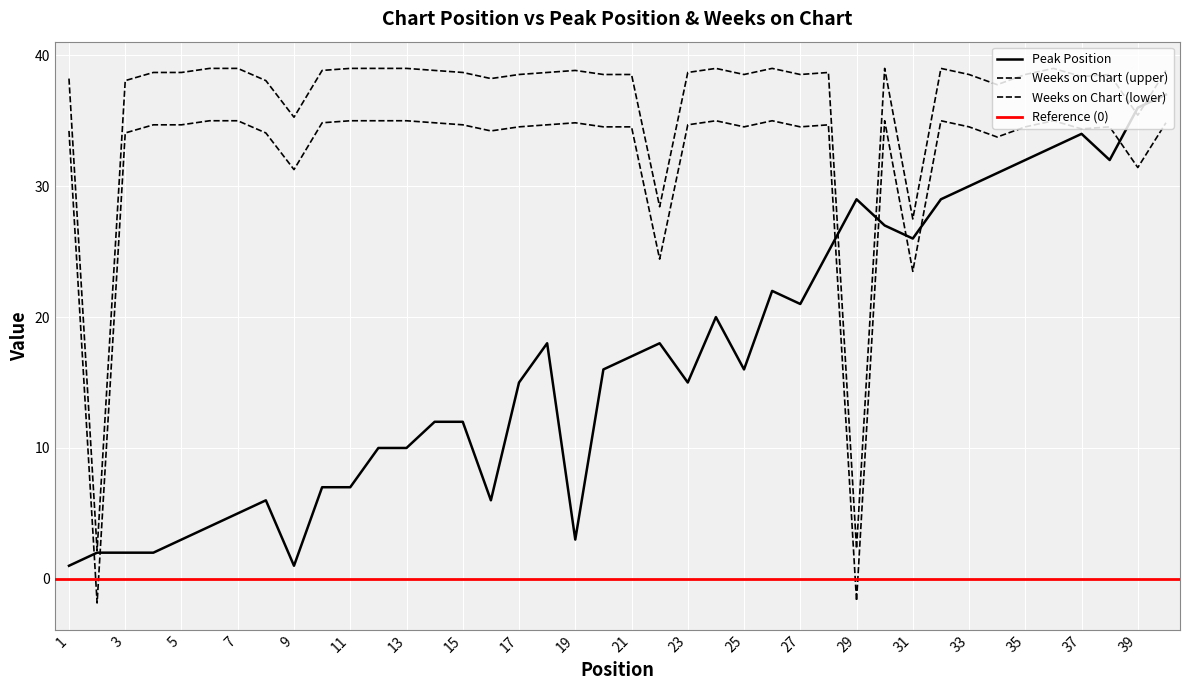

Which category has the lowest value in the Peak Position series?

1